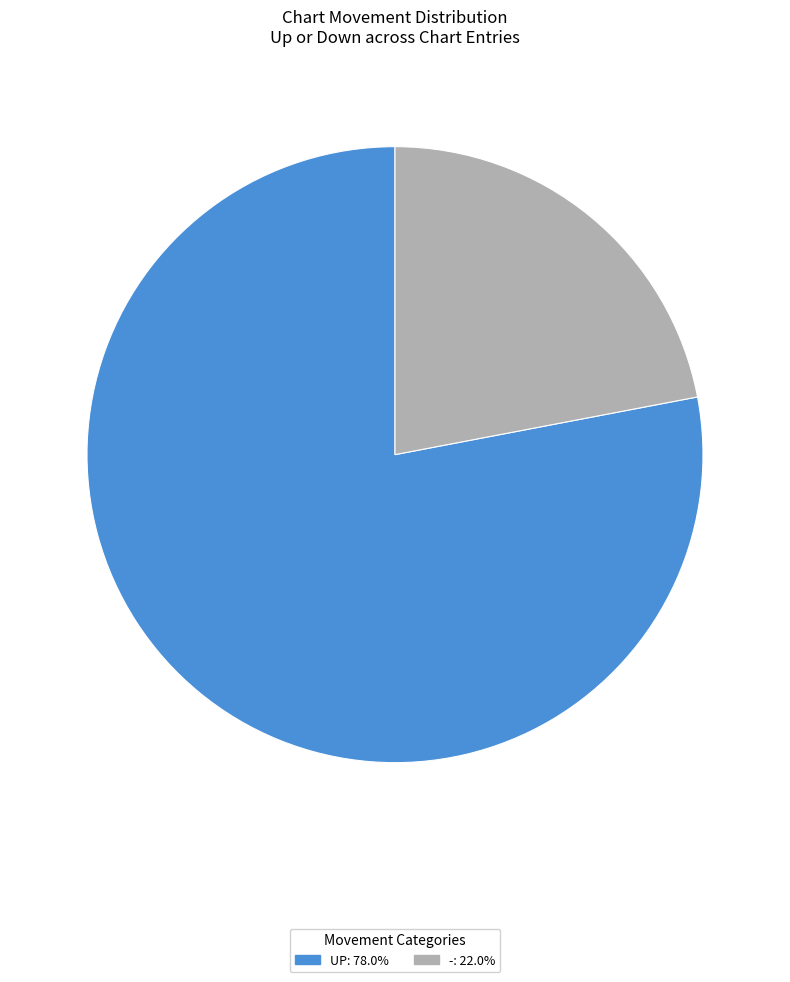

Does -: 22.0% account for over 50% of the chart?

No